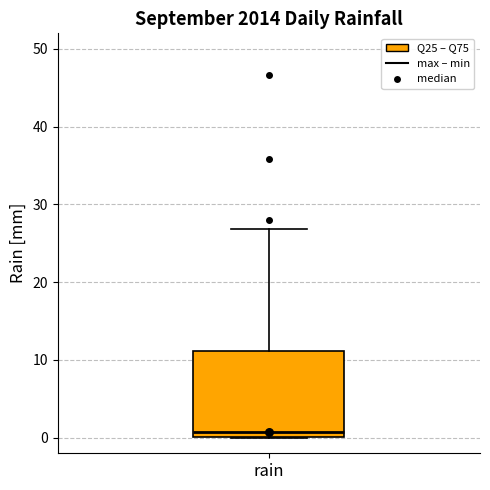

Transcribe this box plot: give where the median line is, the range the box spans, and where the two whiskers end, as read against the y-axis. The values are not printed on the chart, so give them approximately, as read against the axis.

median 1, box 0 to 11, whiskers 0 to 27